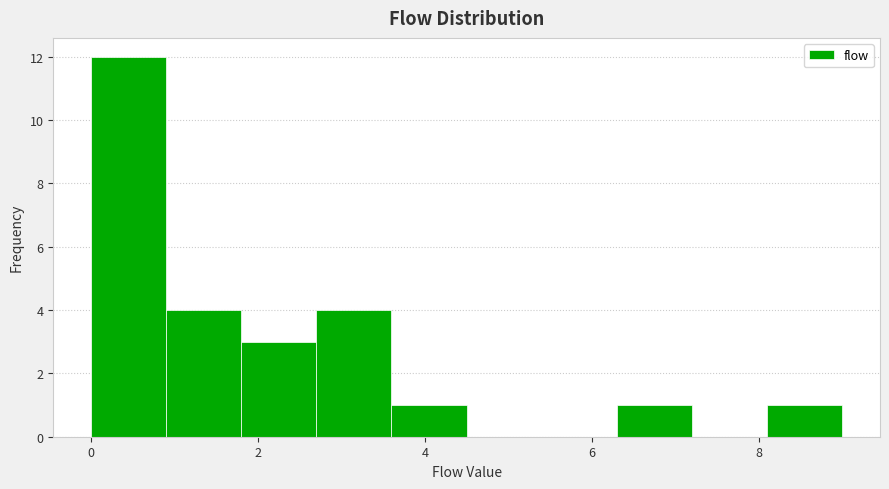

Which range on the x-axis has the tallest bar?

0.0 to 0.9